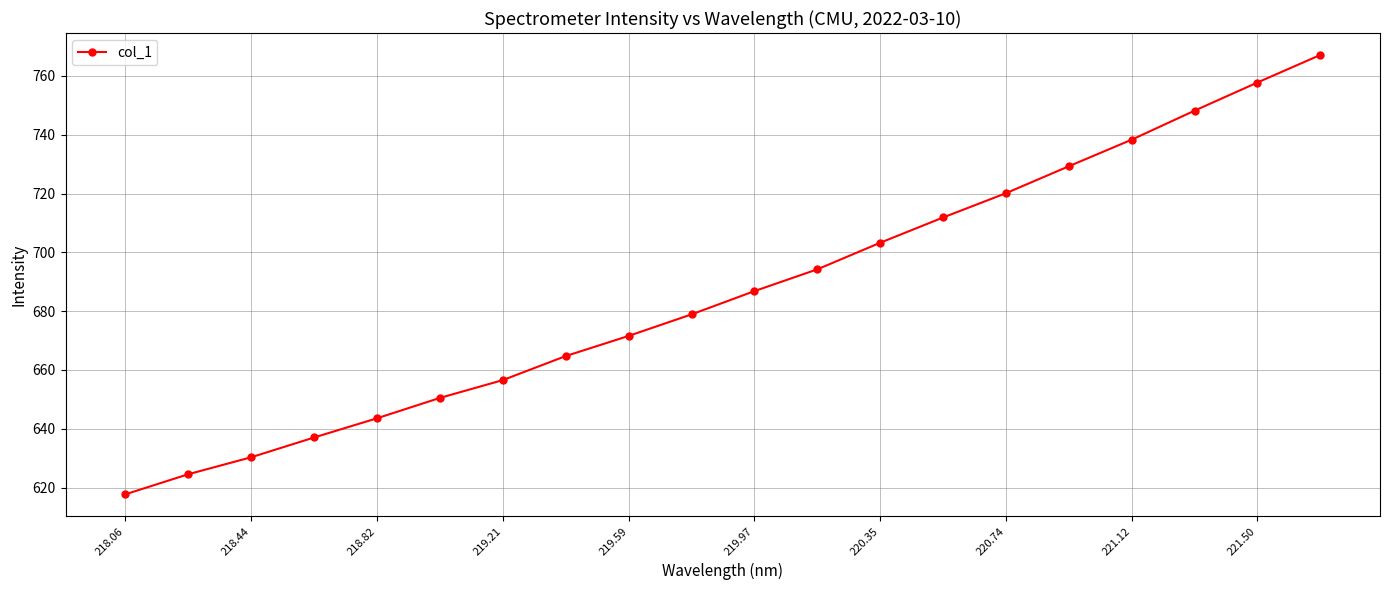

What is the difference between the maximum and minimum values?

149.4